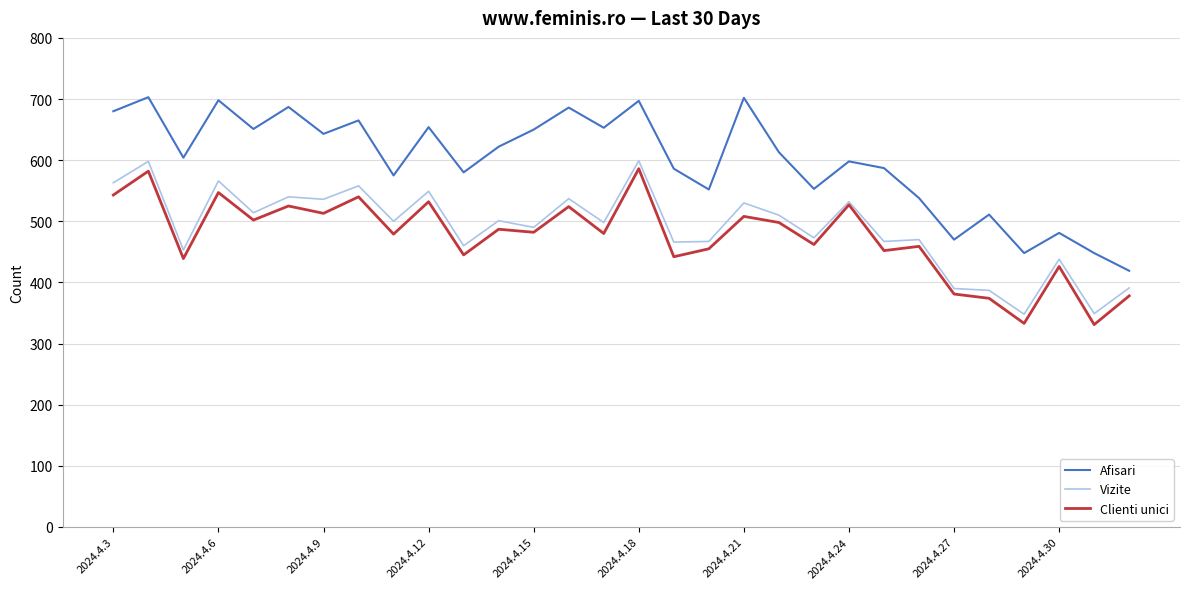

How many lines are shown in the chart?

3